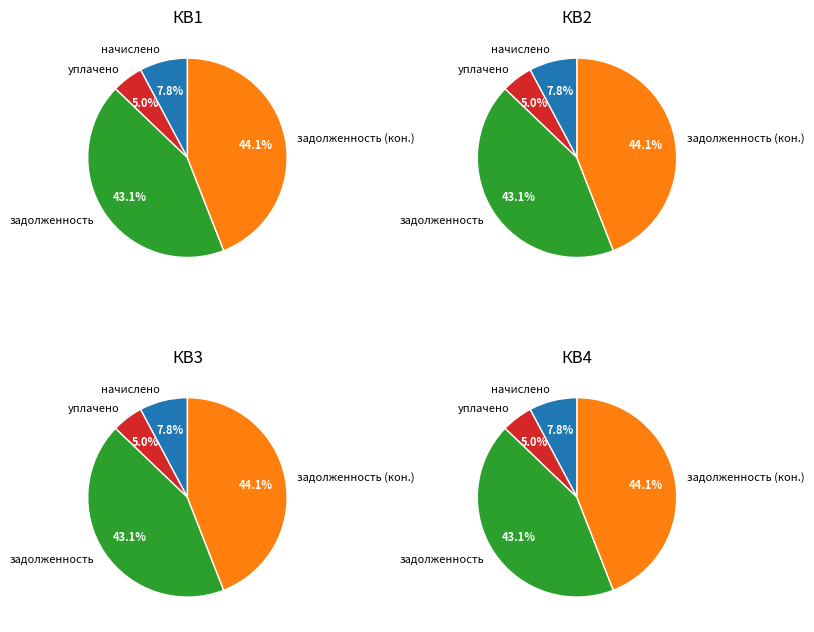

Does any single category account for the majority?

No